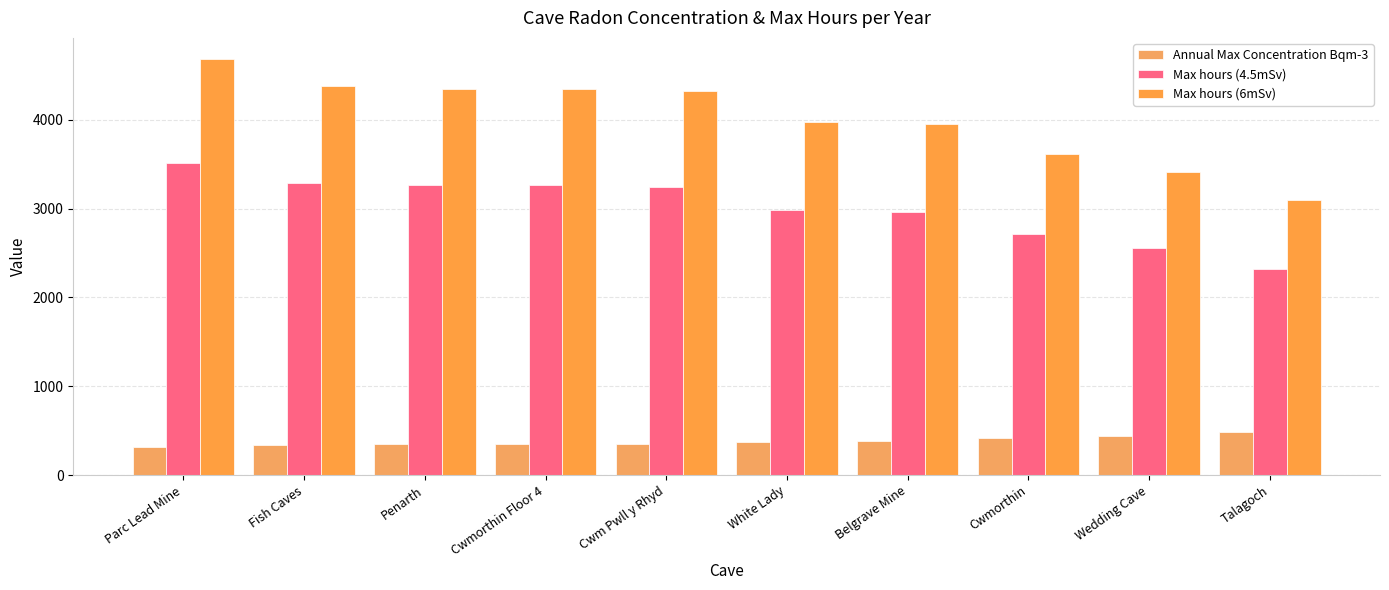

Does the chart contain stacked bars?

No